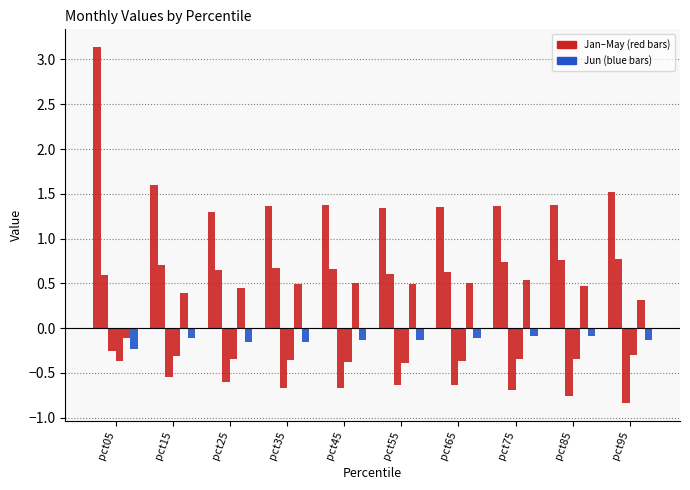

Are the bars horizontal?

No